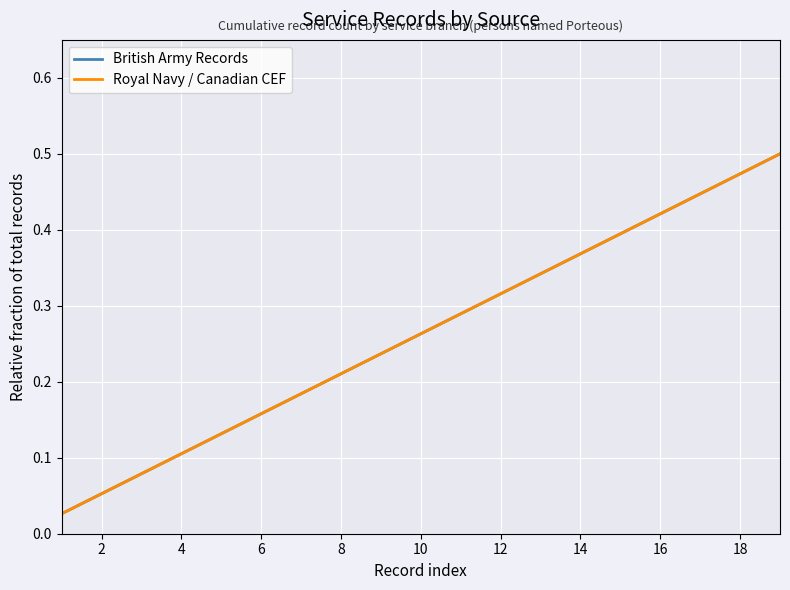

Does the chart display data point markers on the line(s)?

No